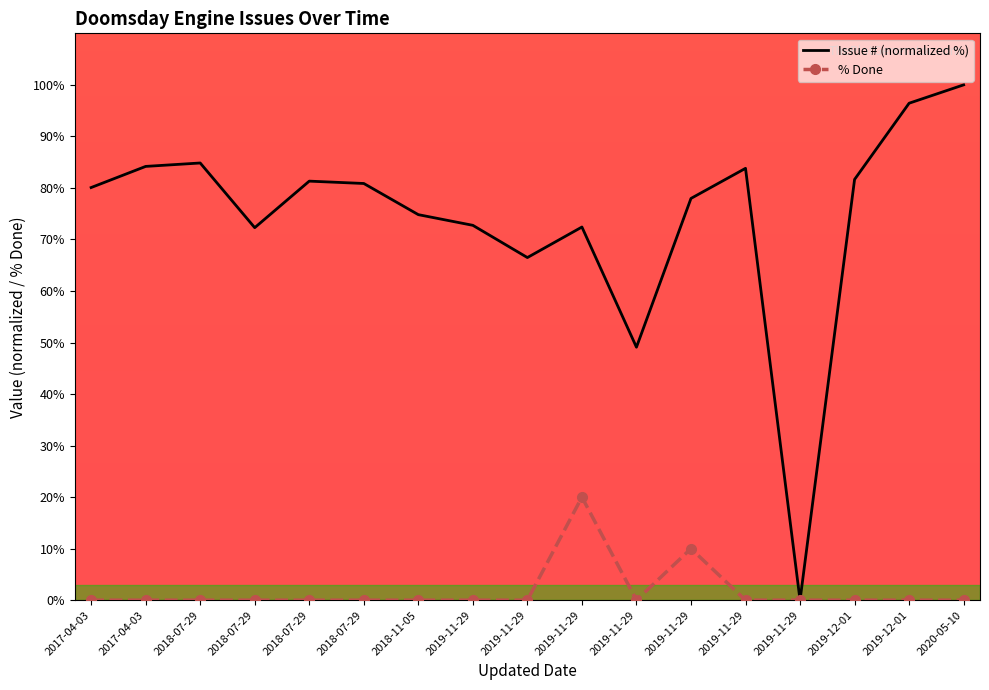

How many lines are shown in the chart?

2